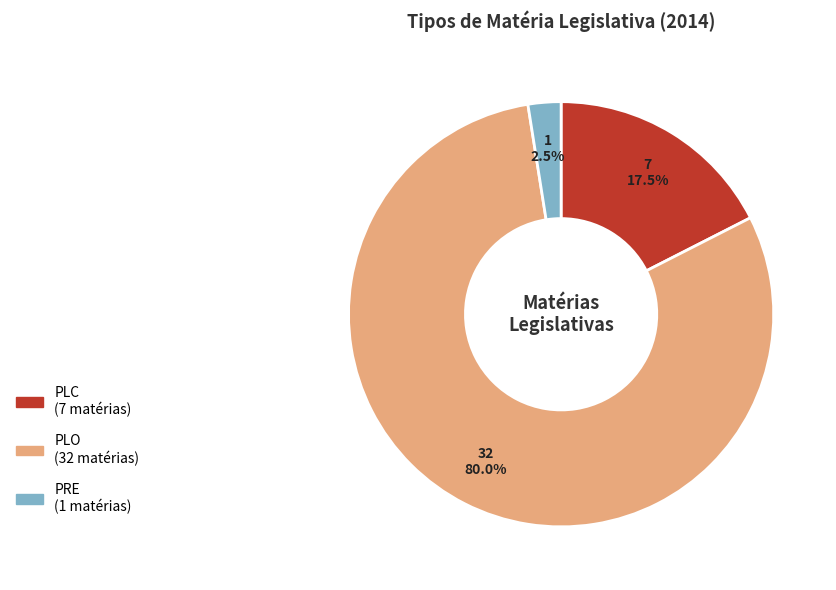

To the nearest percent, what is the average slice percentage?

33%